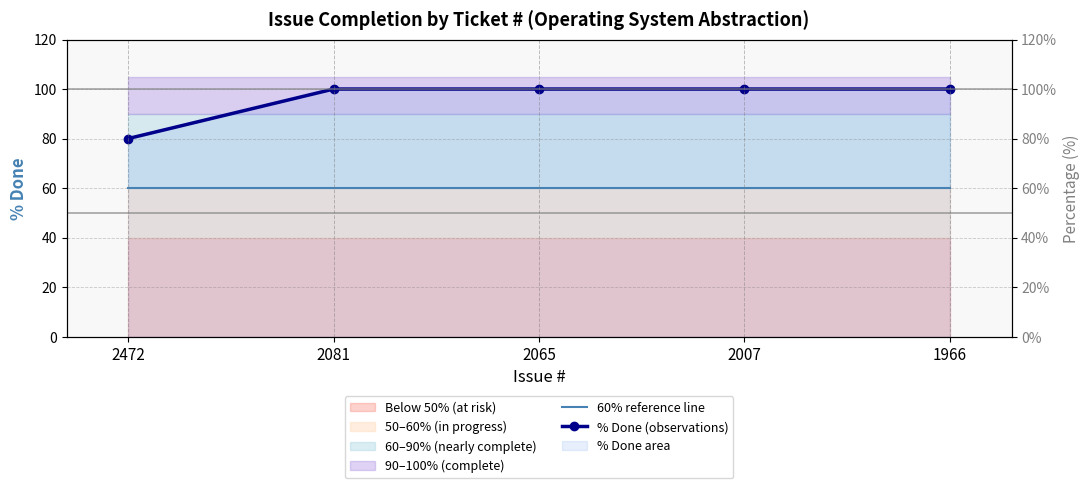

At which category is the sum across all series the highest?

2081